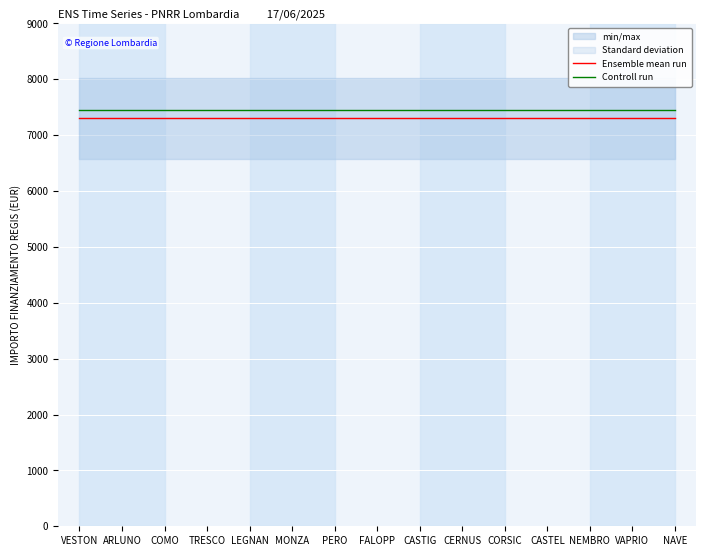

List the series in order of their peak value, highest first.

Controll run, Ensemble mean run